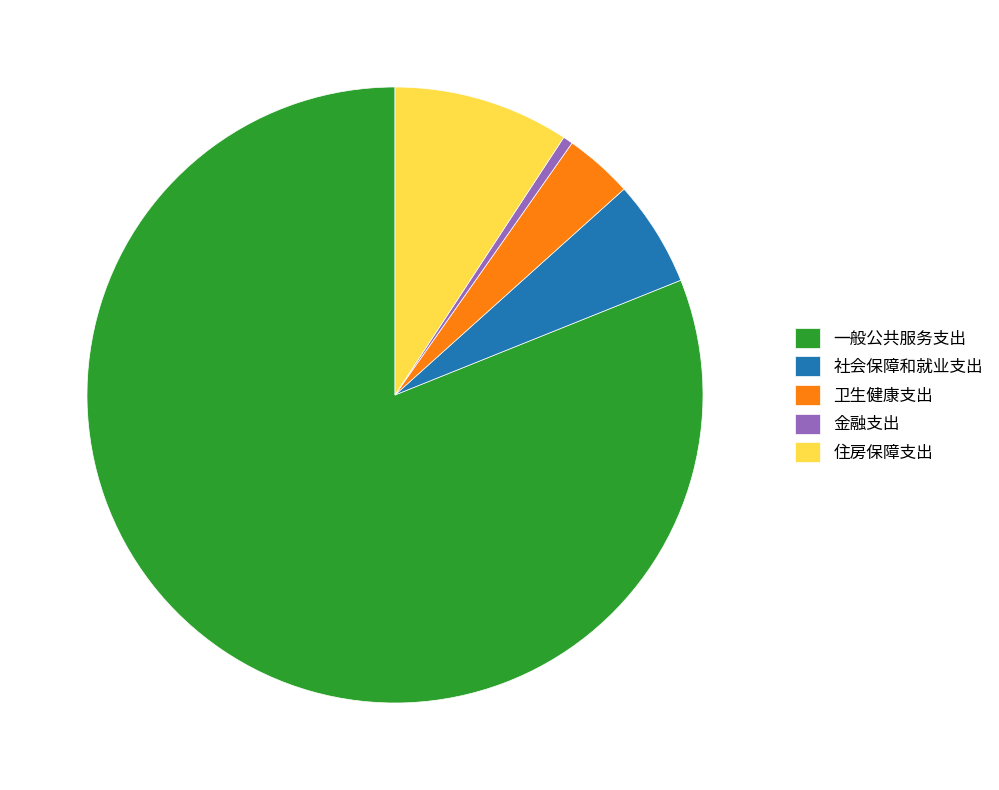

Which slice represents more than half of the pie?

一般公共服务支出